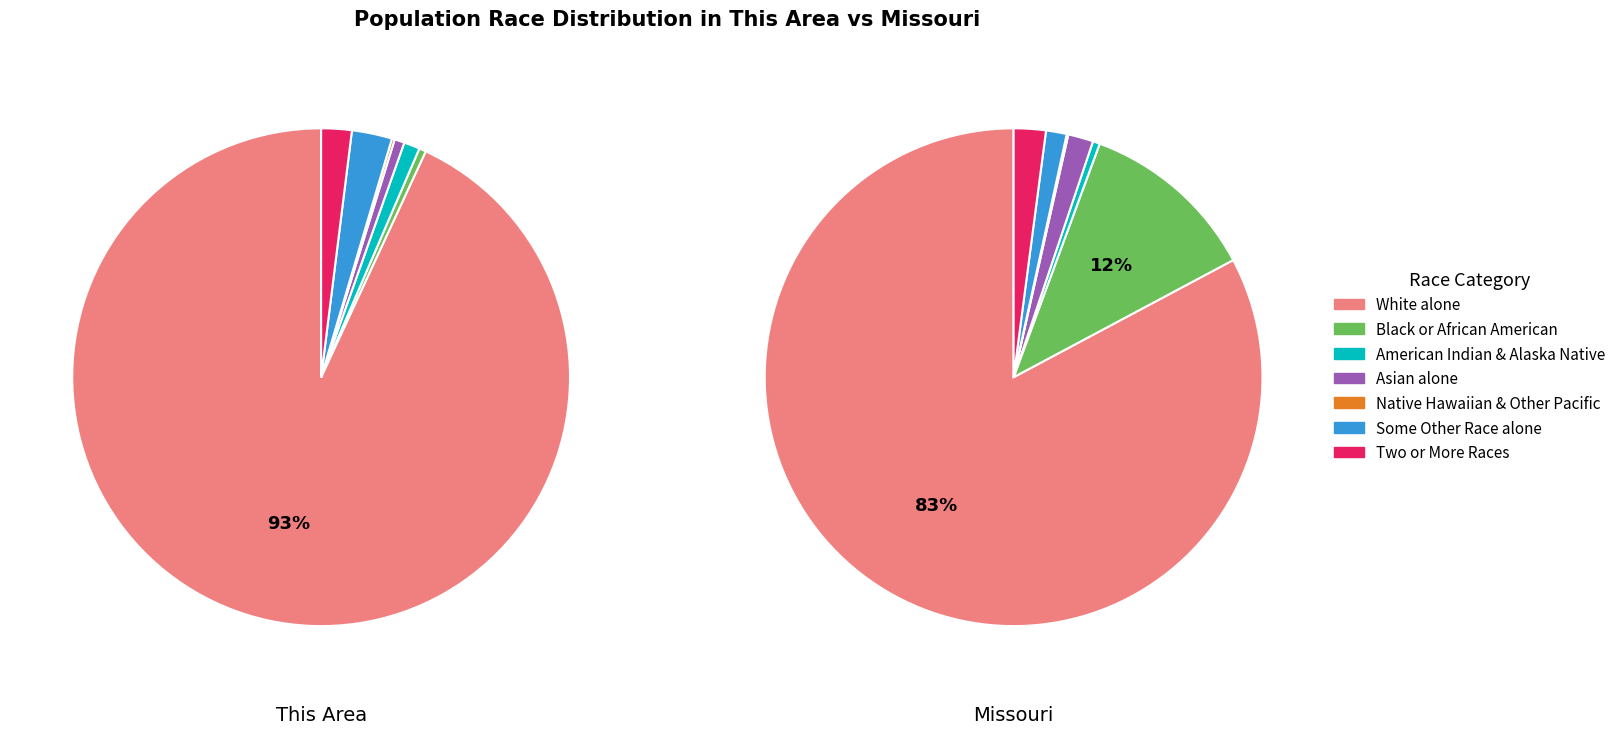

How many slices are in this pie chart?

7